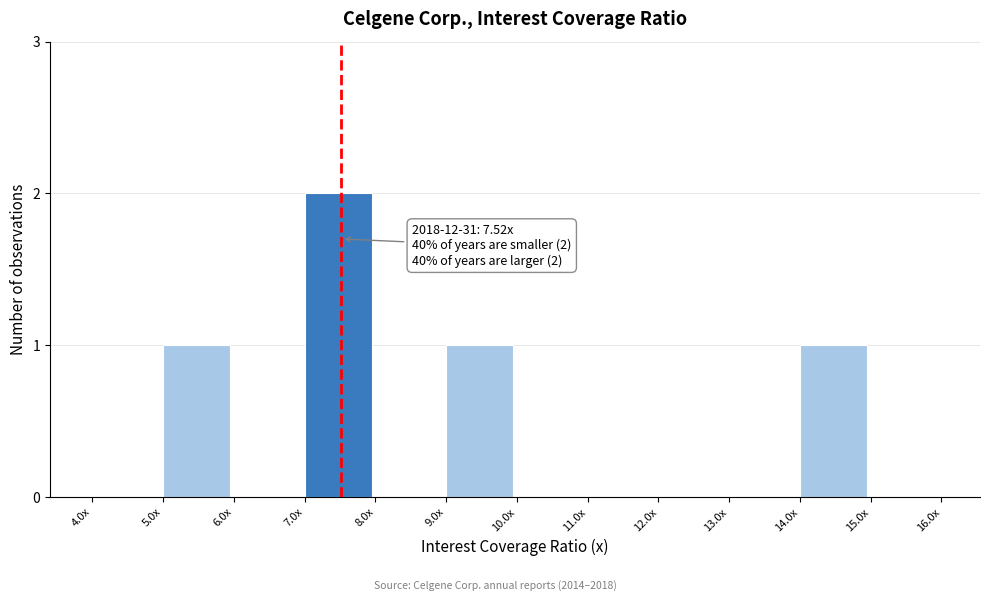

Reading left to right, what are all the values shown in this chart?

4.0x=0	5.0x=1	6.0x=0	7.0x=2	8.0x=0	9.0x=1	10.0x=0	11.0x=0	12.0x=0	13.0x=0	14.0x=1	15.0x=0